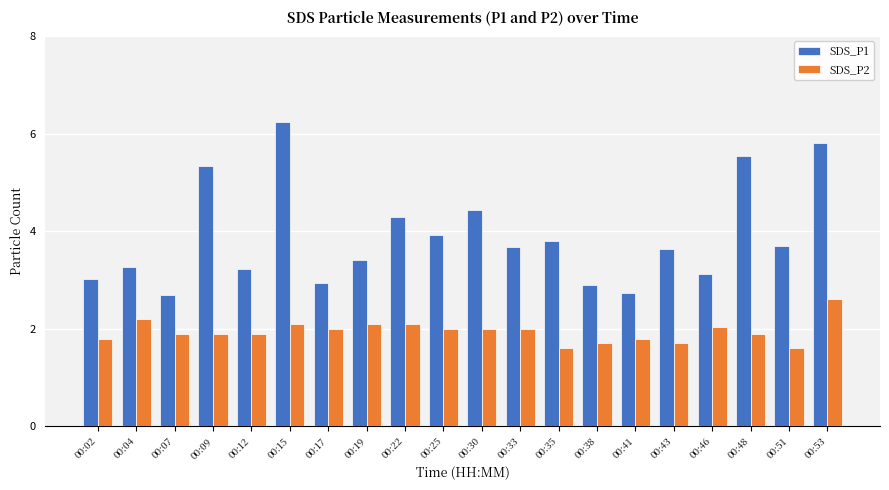

Rank the series by their maximum value, from highest to lowest.

SDS_P1, SDS_P2